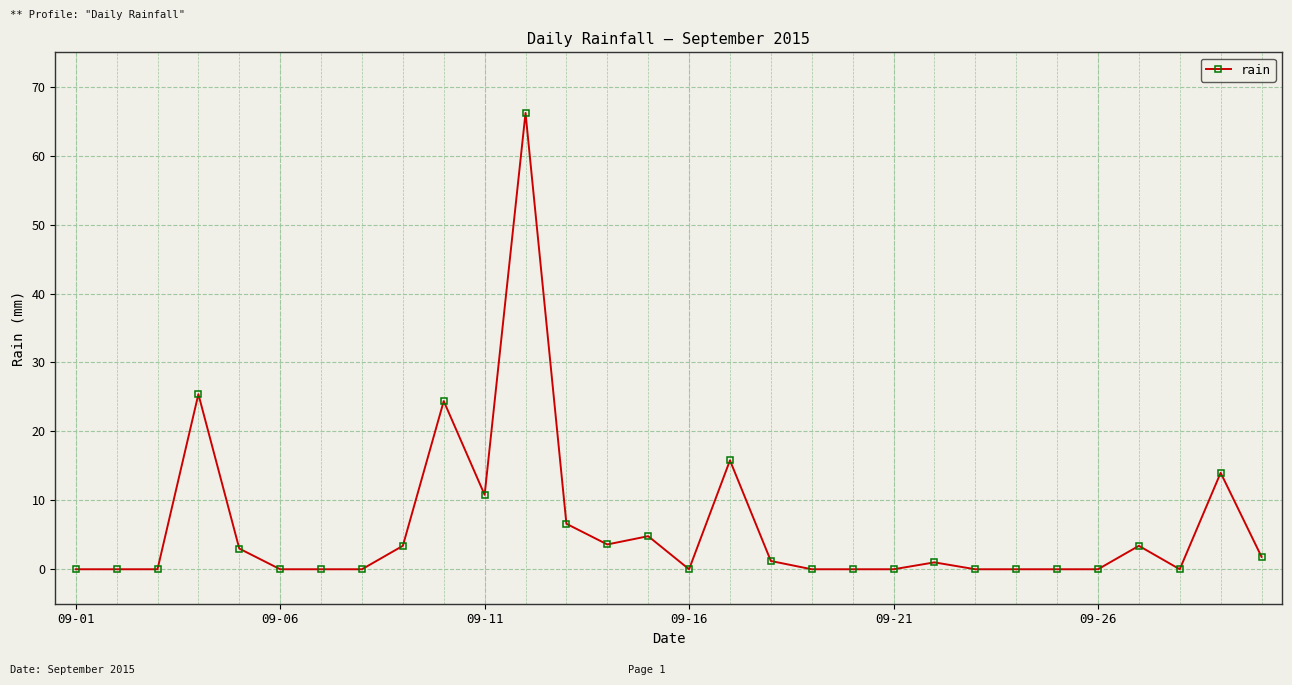

True or false: the data has more than 2 interior local peaks.

True